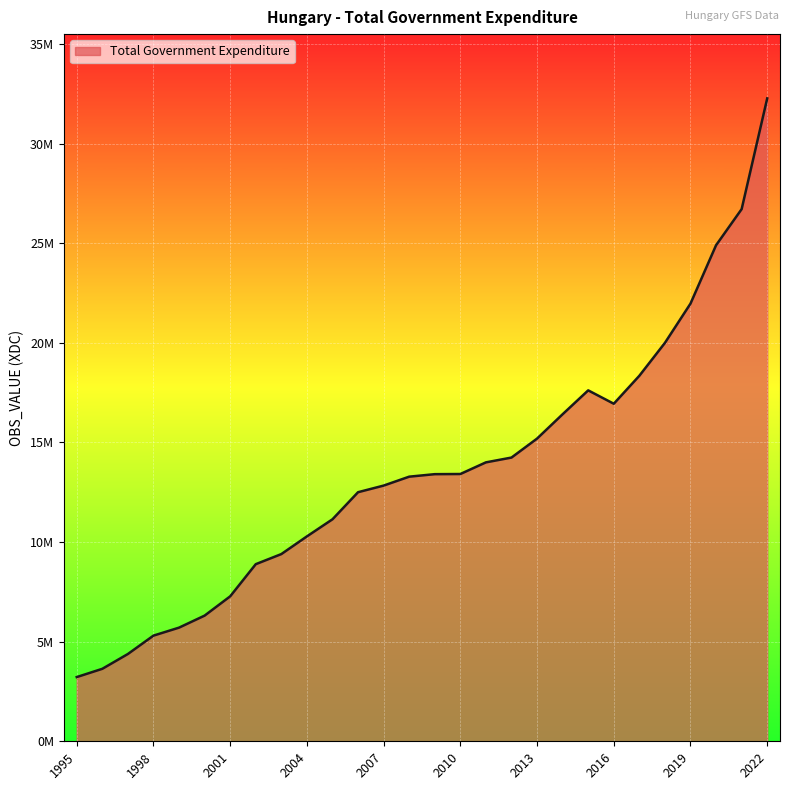

Rank the categories by value from highest to lowest.

2022, 2021, 2020, 2019, 2018, 2017, 2015, 2016, 2014, 2013, 2012, 2011, 2010, 2009, 2008, 2007, 2006, 2005, 2004, 2003, 2002, 2001, 2000, 1999, 1998, 1997, 1996, 1995